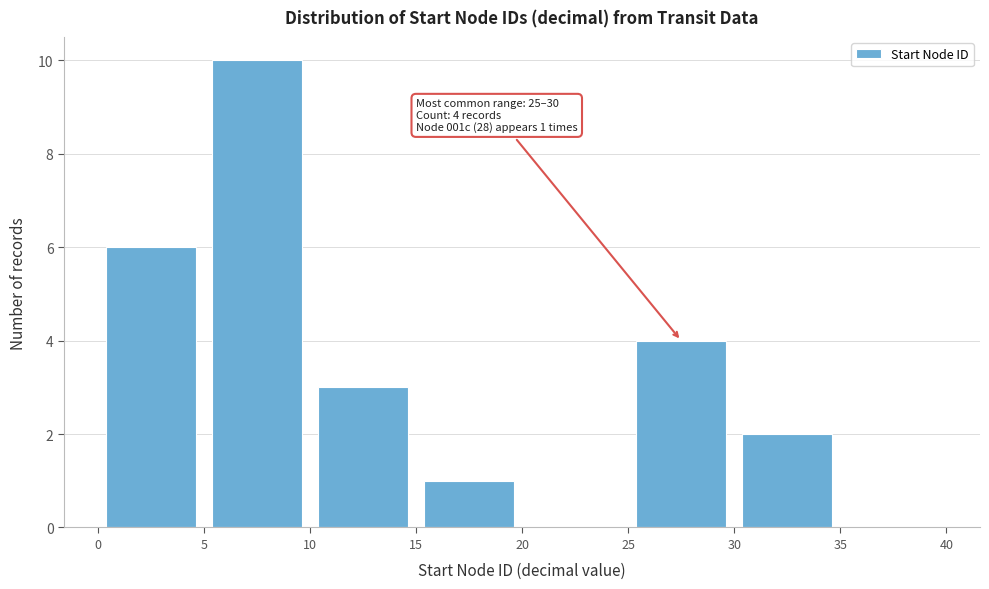

Which range on the x-axis has the tallest bar?

5 to 10